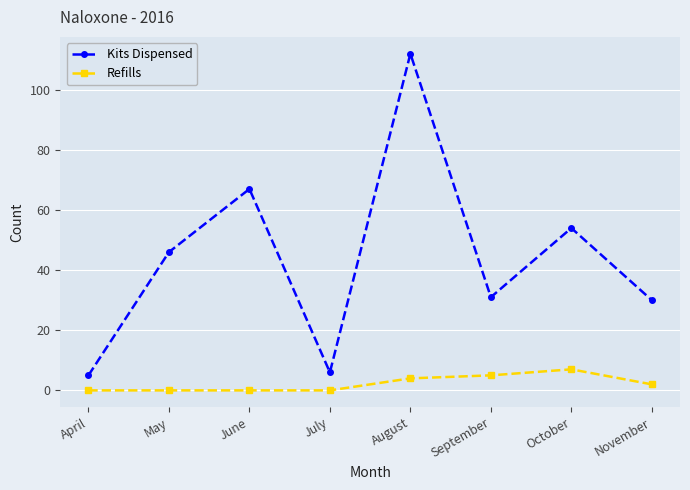

Which series has the widest spread of values?

Kits Dispensed